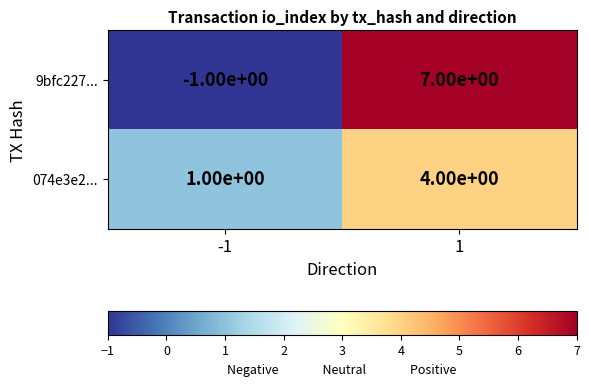

What is the average value of the 9bfc227... series?

3